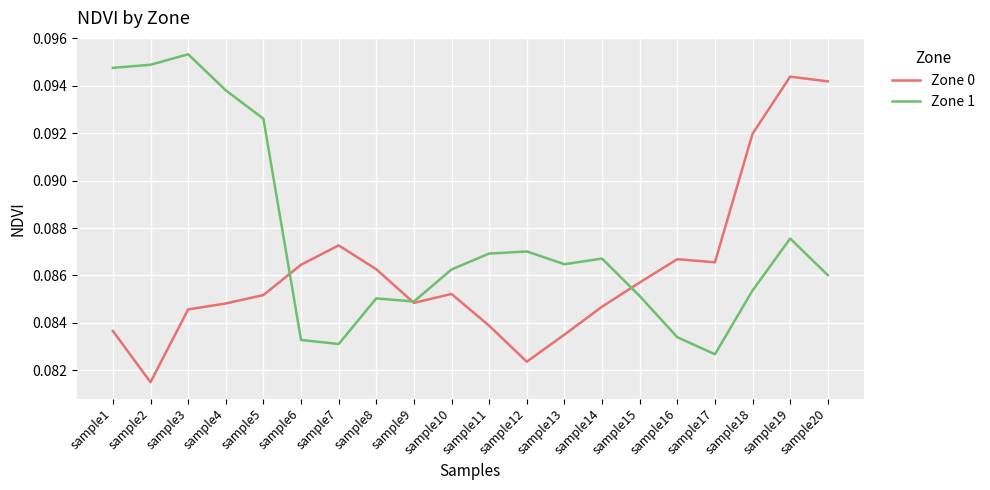

Which category has the lowest value in the Zone 1 series?

sample17